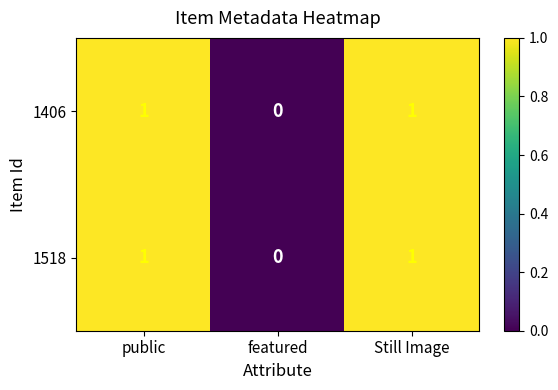

Where is 1518 nearest to the value 0?

featured